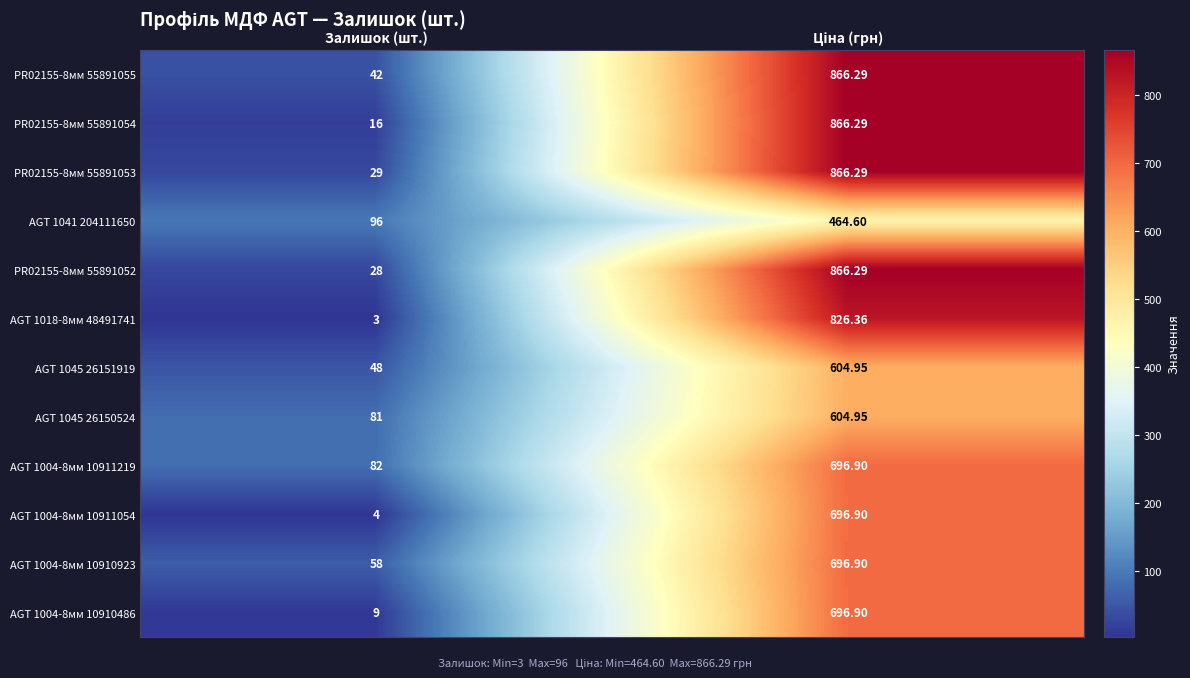

Where is AGT 1018-8мм 48491741 nearest to the value 414?

Залишок (шт.)